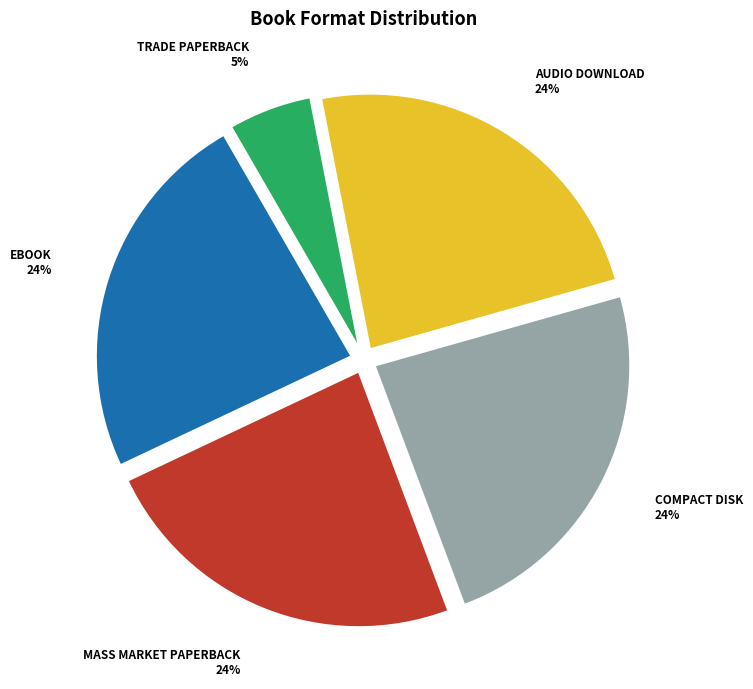

Is there any slice that represents more than half of the pie?

No